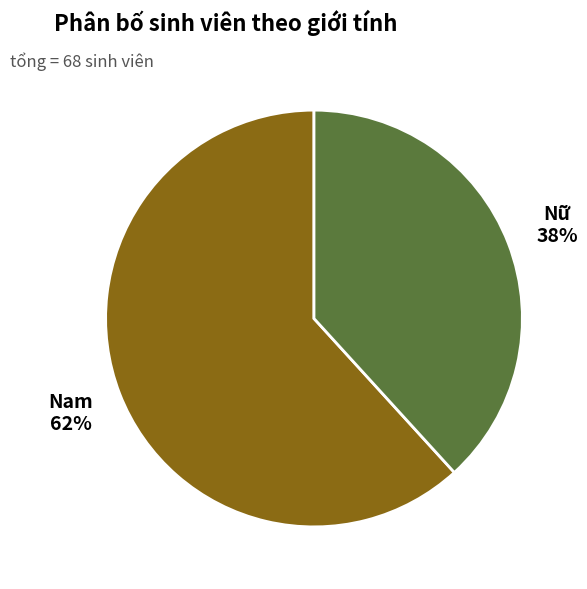

What percentage is the Nữ slice, to the nearest percent?

38%